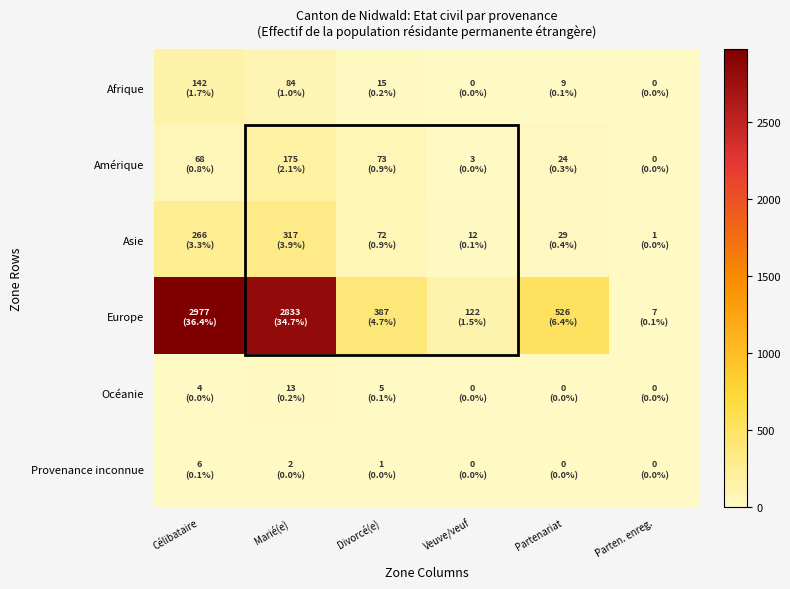

Which series has the largest total across all categories?

Europe